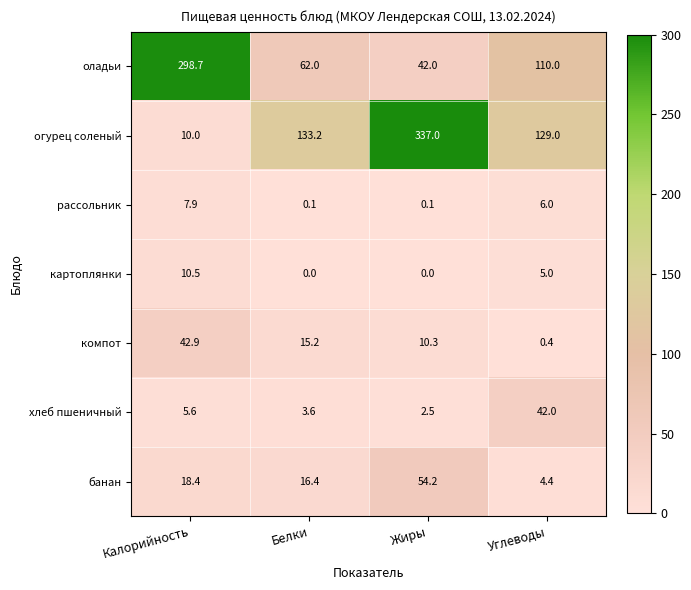

How many data points does each series have?

4